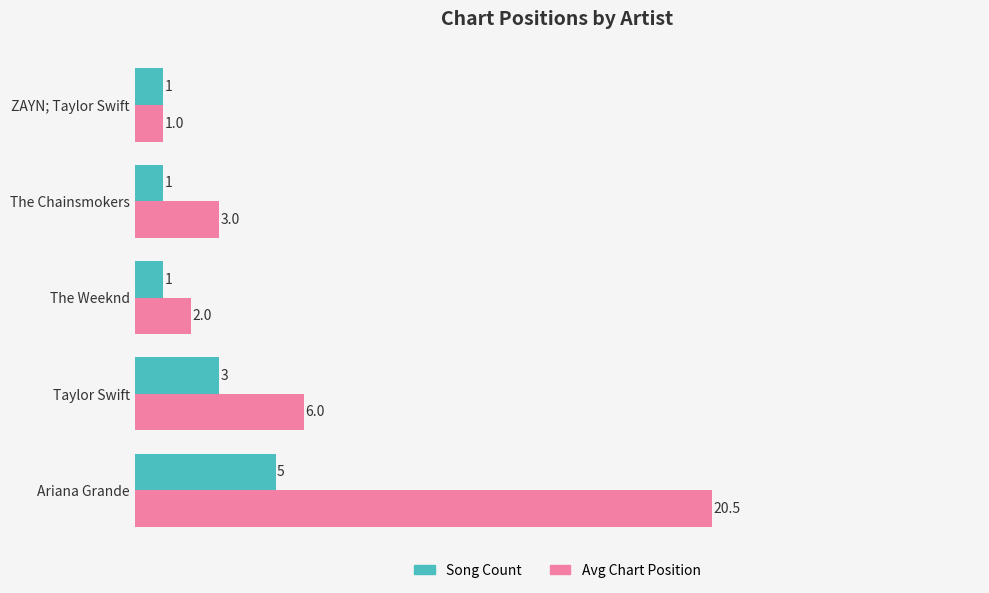

How many Song Count values are between 1 and 3?

4